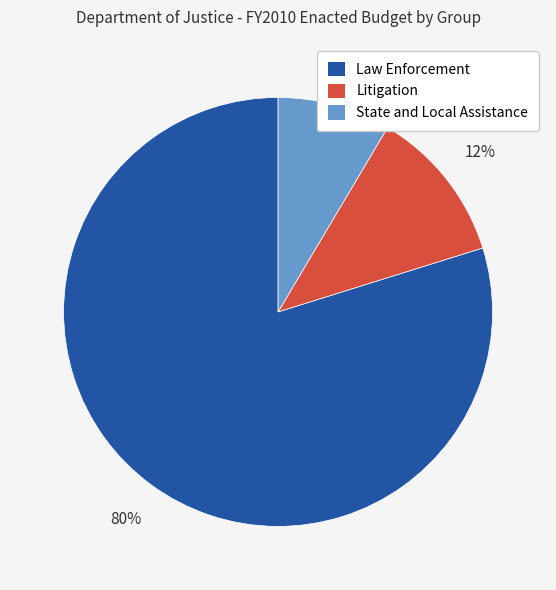

How many slices are in this pie chart?

3